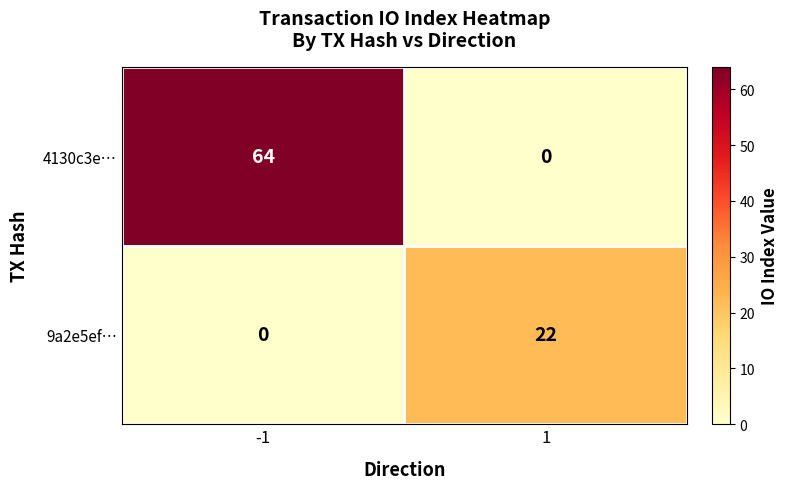

What is the total value across all series at 1?

22